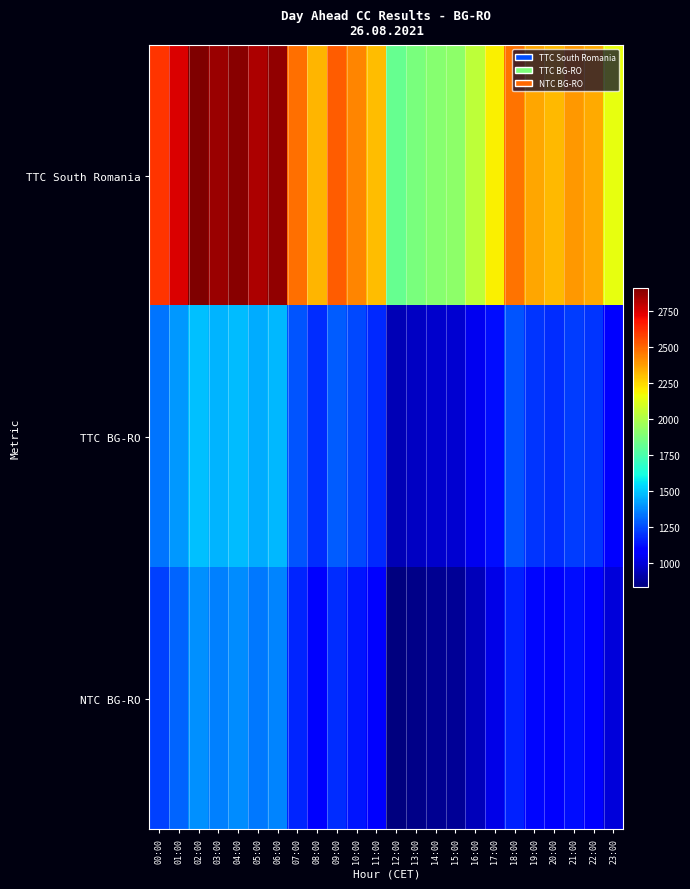

At which category is the sum across all series the highest?

02:00